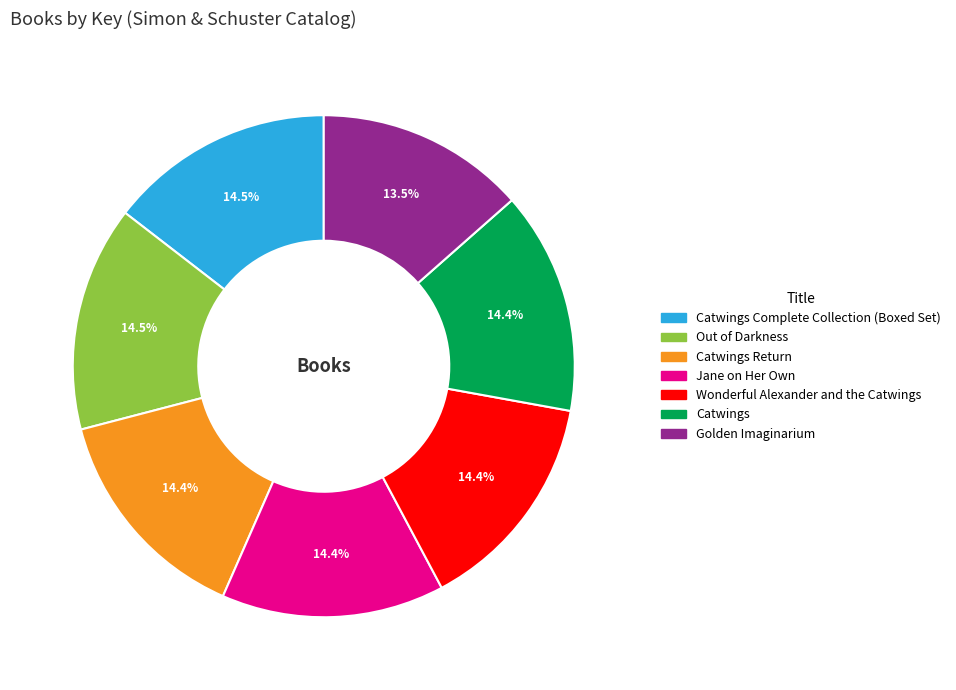

How many slices are in this pie chart?

7